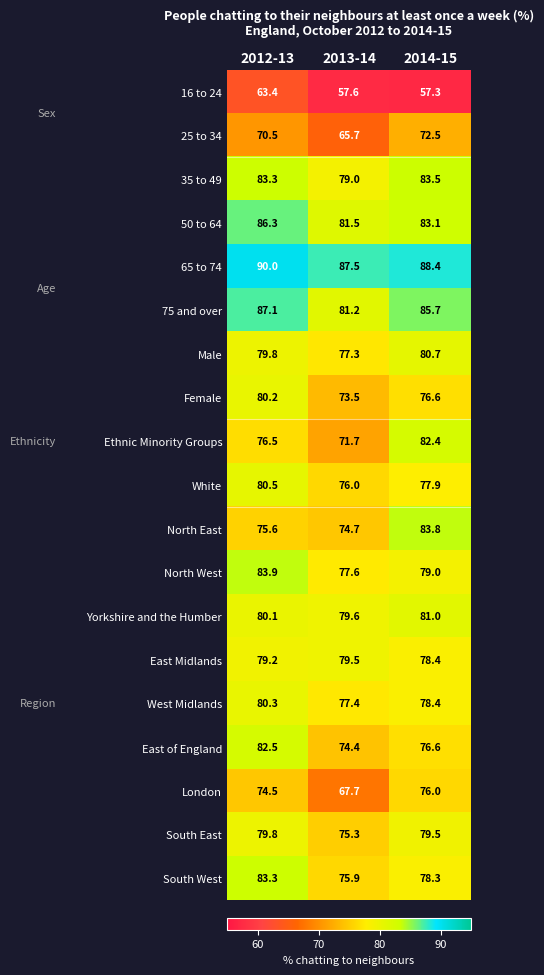

The value of 75 and over at 2013-14 is 118.1. True or false?

False